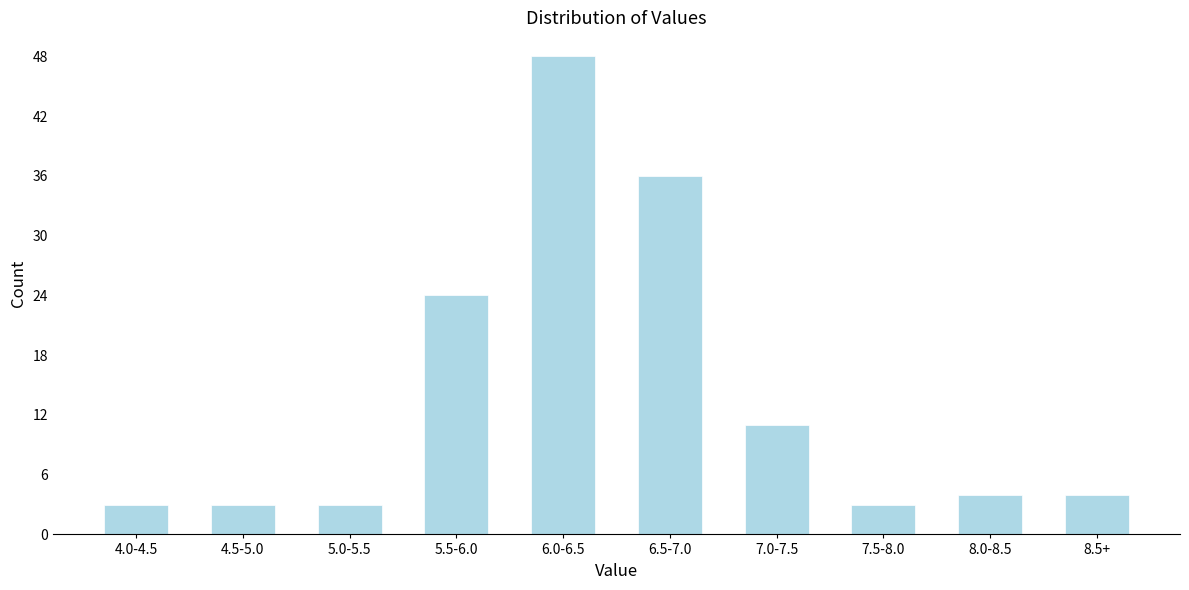

Reading left to right, extract all data points from this chart.

3	3	3	24	48	36	11	3	4	4